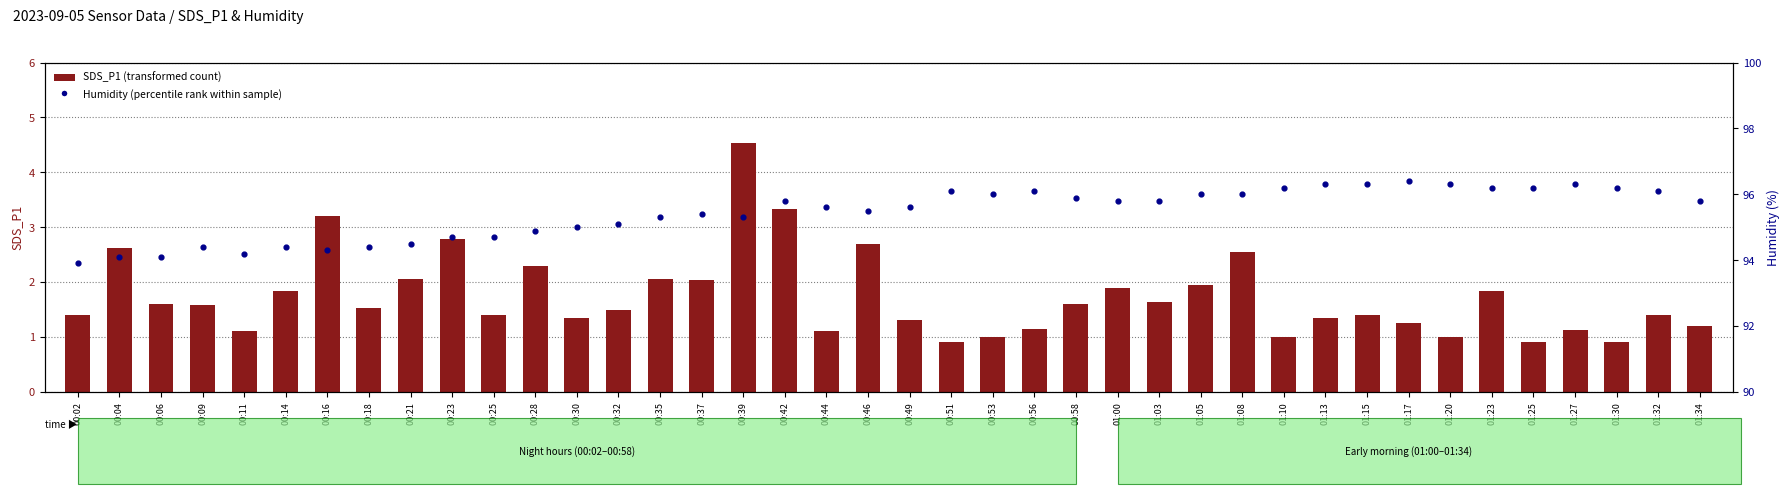

Which series has the largest Y range (max minus min)?

SDS_P1 (transformed count)